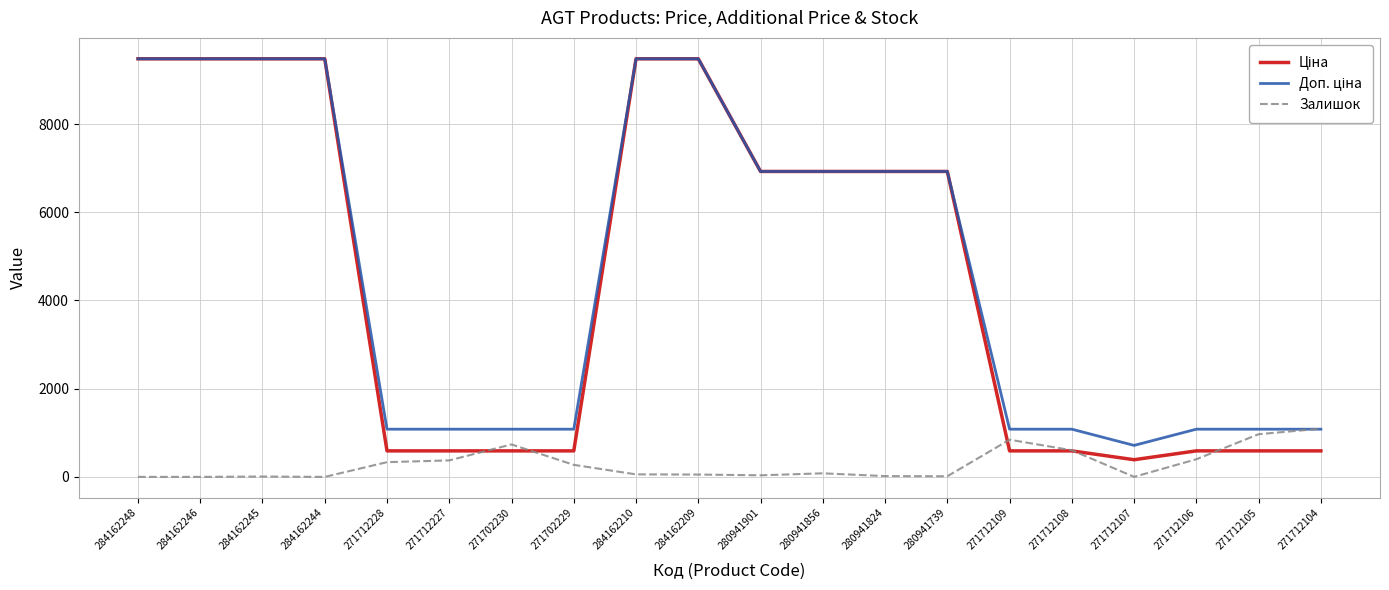

Which series changed the most between 271712109 and 271712107?

Залишок